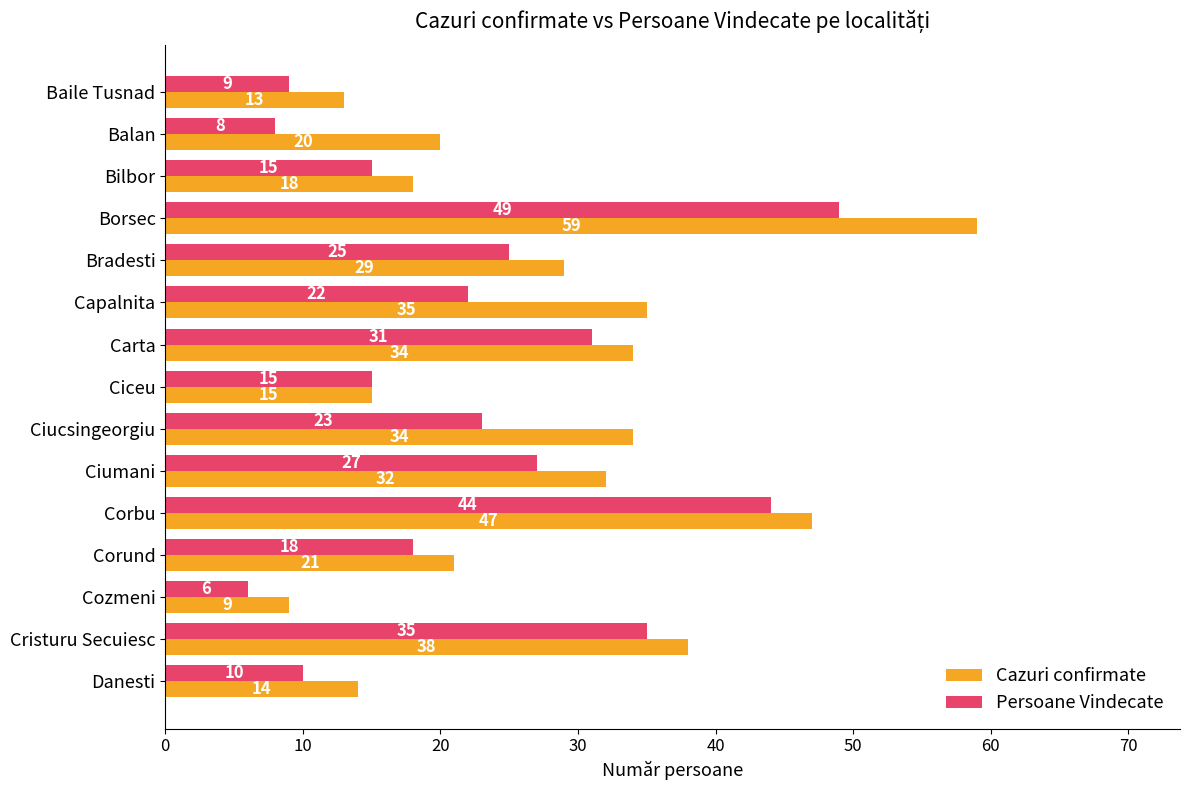

List the series in order of their overall mean, lowest first.

Persoane Vindecate, Cazuri confirmate